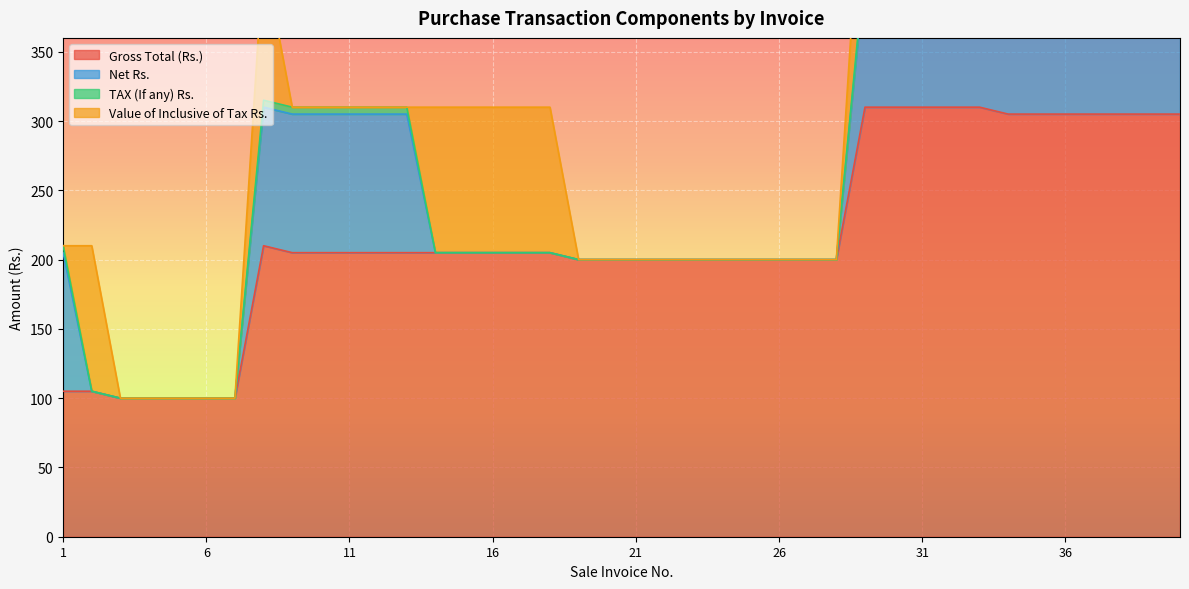

What is the difference between the highest and lowest values at 2?

105